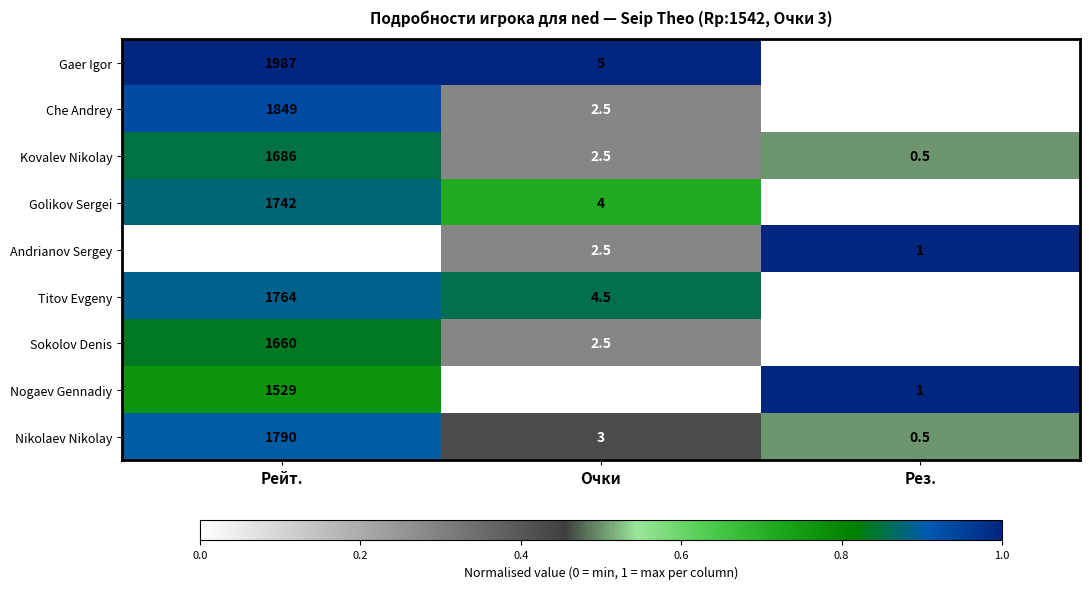

At which label does Che Andrey first exceed 2?

Рейт.